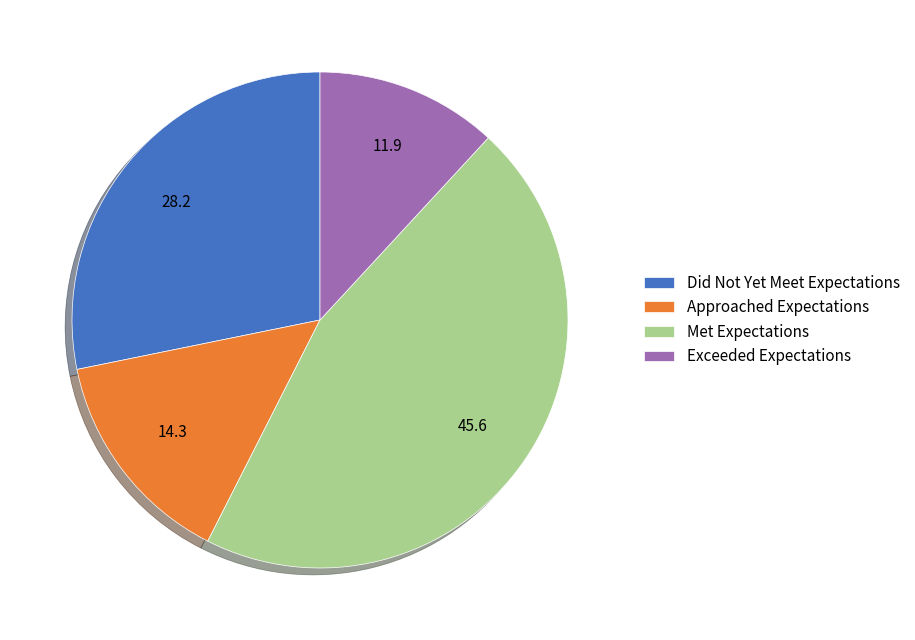

Does Met Expectations represent more than half of the total?

No